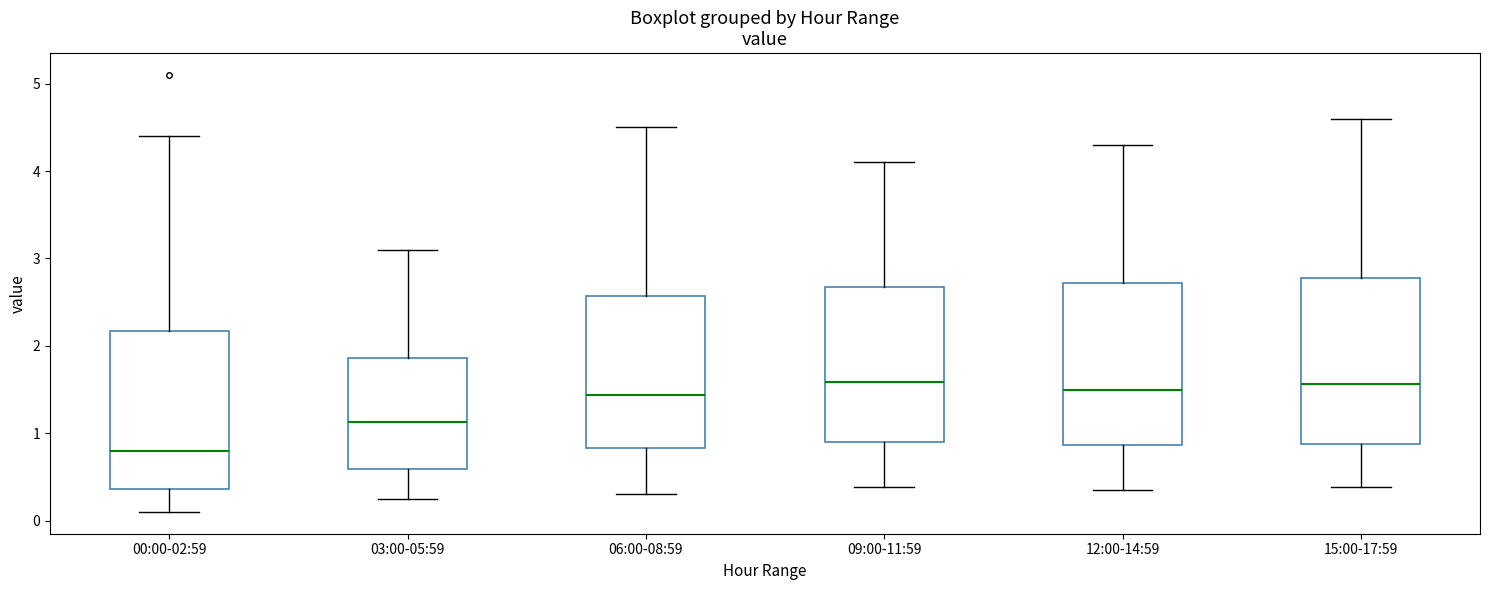

Which box has the lowest median line?

00:00-02:59